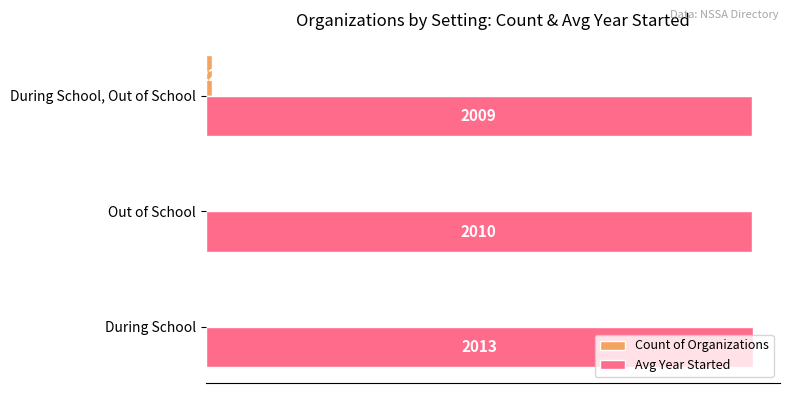

Between During School and Out of School, which series saw the biggest shift?

Avg Year Started